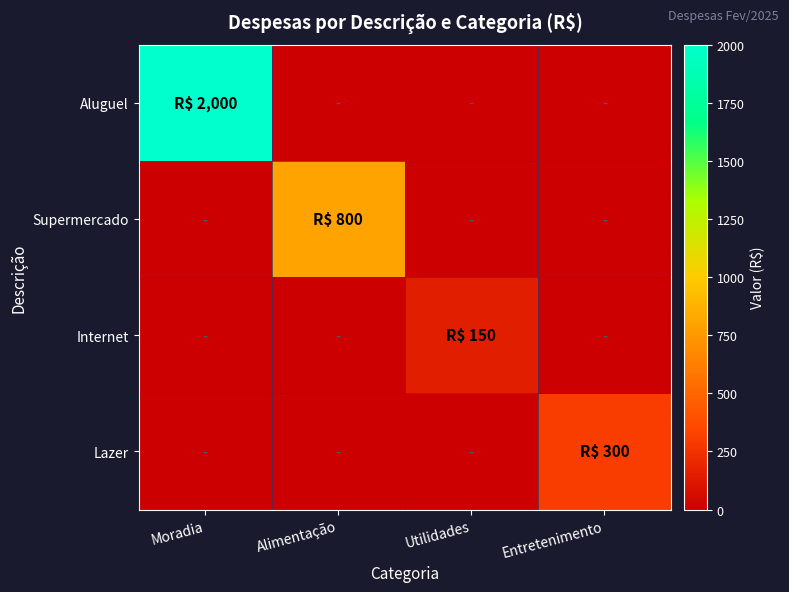

Between Utilidades and Entretenimento, which series saw the biggest shift?

Lazer